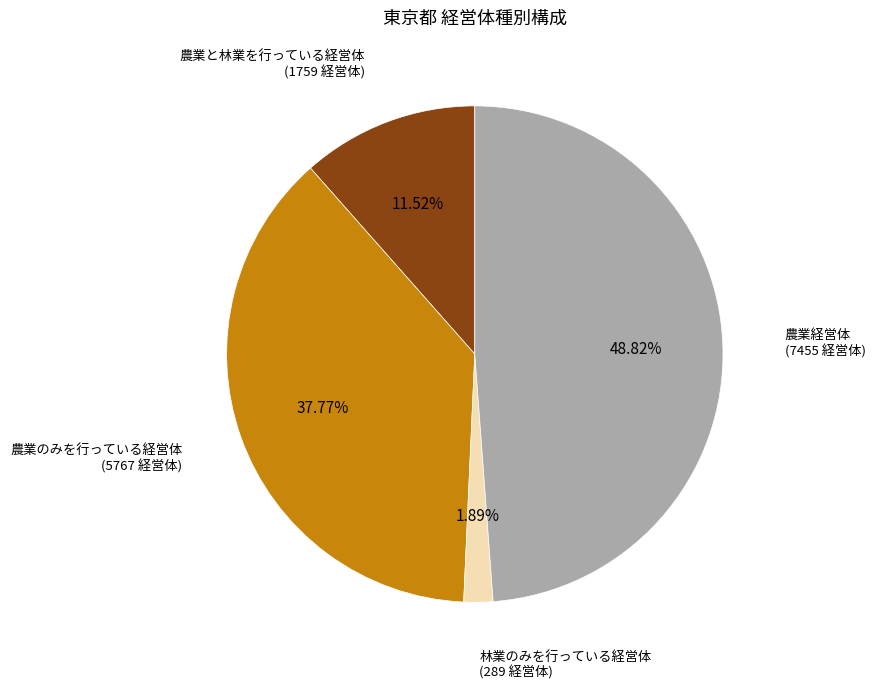

To the nearest percent, what portion does 農業経営体 represent?

49%